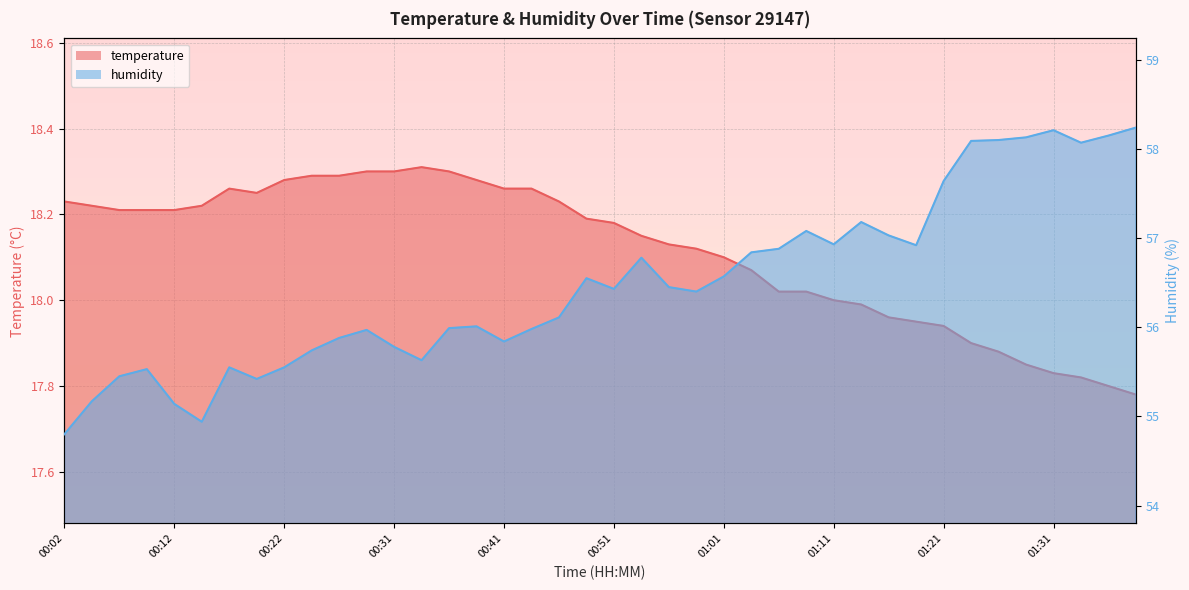

True or false: temperature has a value of 18.2 at 00:09.

True